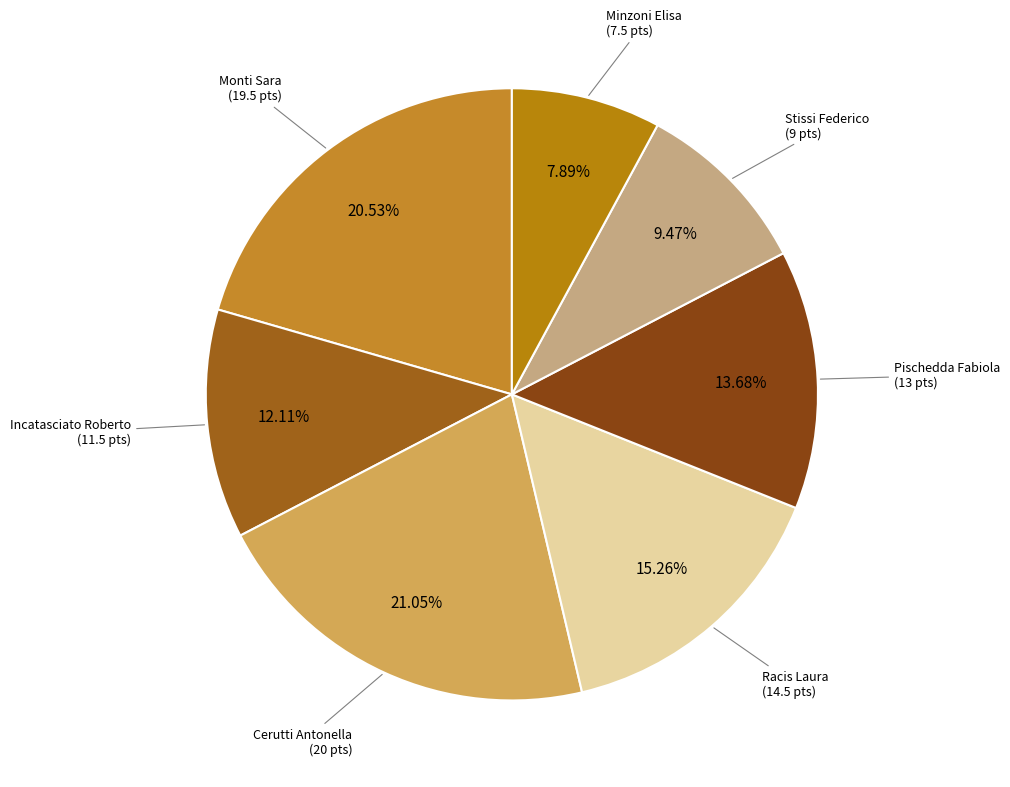

How many slices are in this pie chart?

7